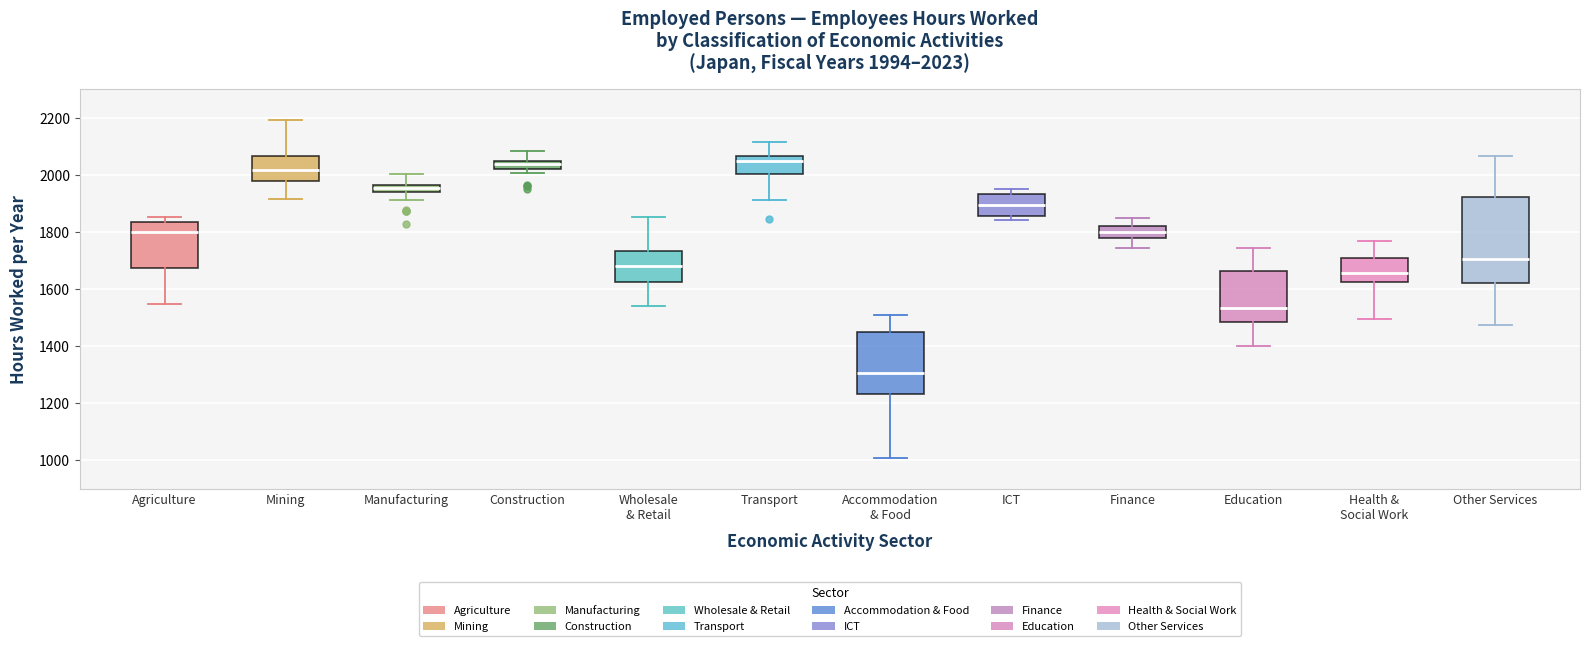

Comparing the boxes themselves (not the whiskers), which one is the tallest?

Other Services